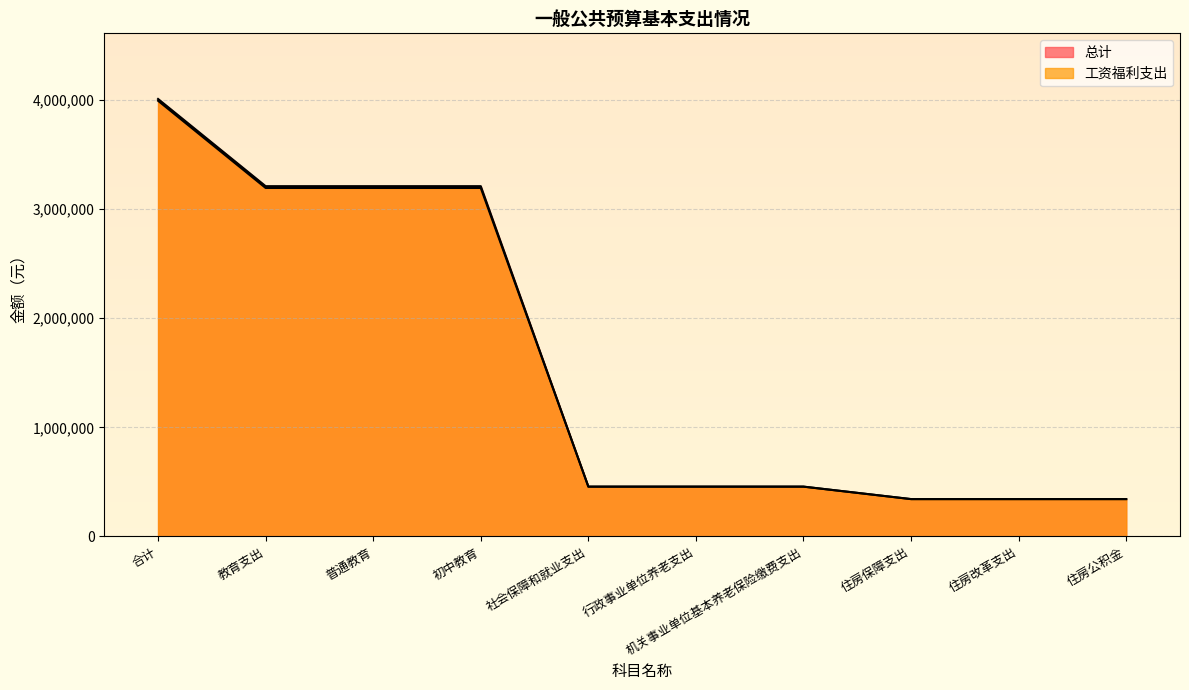

What is the difference between the 工资福利支出 values at 住房公积金 and 机关事业单位基本养老保险缴费支出?

114116.2